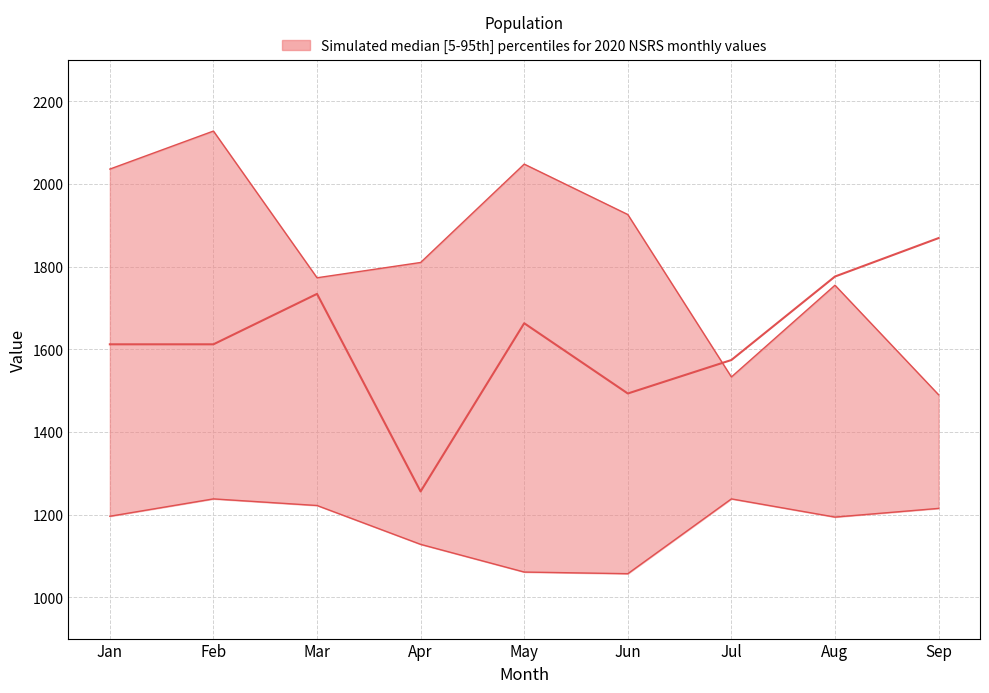

What is the value of the lower point at the 3rd from the left?

1222